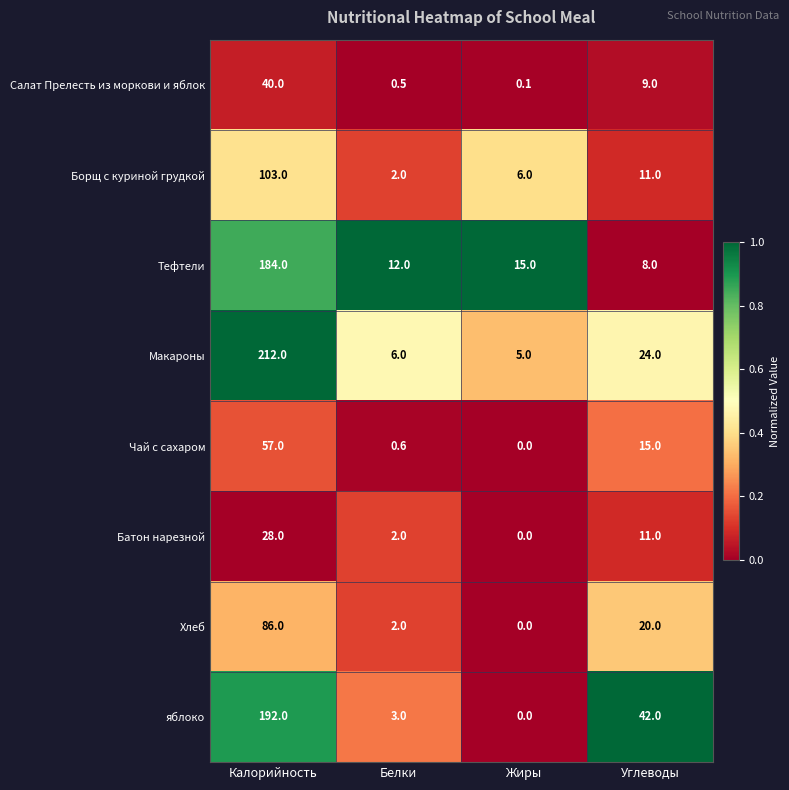

What is the difference between the maximum and minimum values in the Хлеб series?

86.0